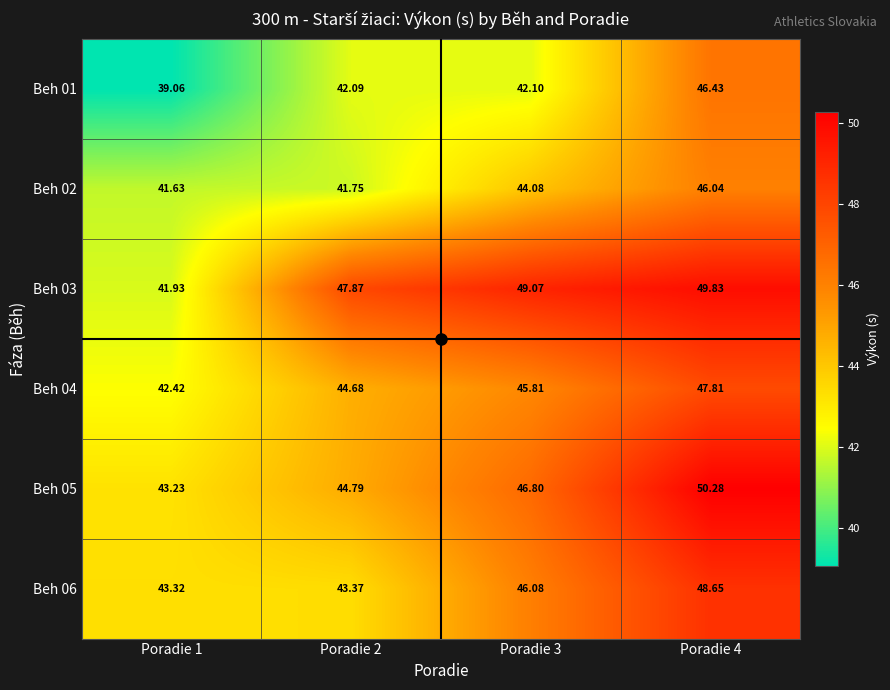

How many data points in Beh 01 are above 42?

3